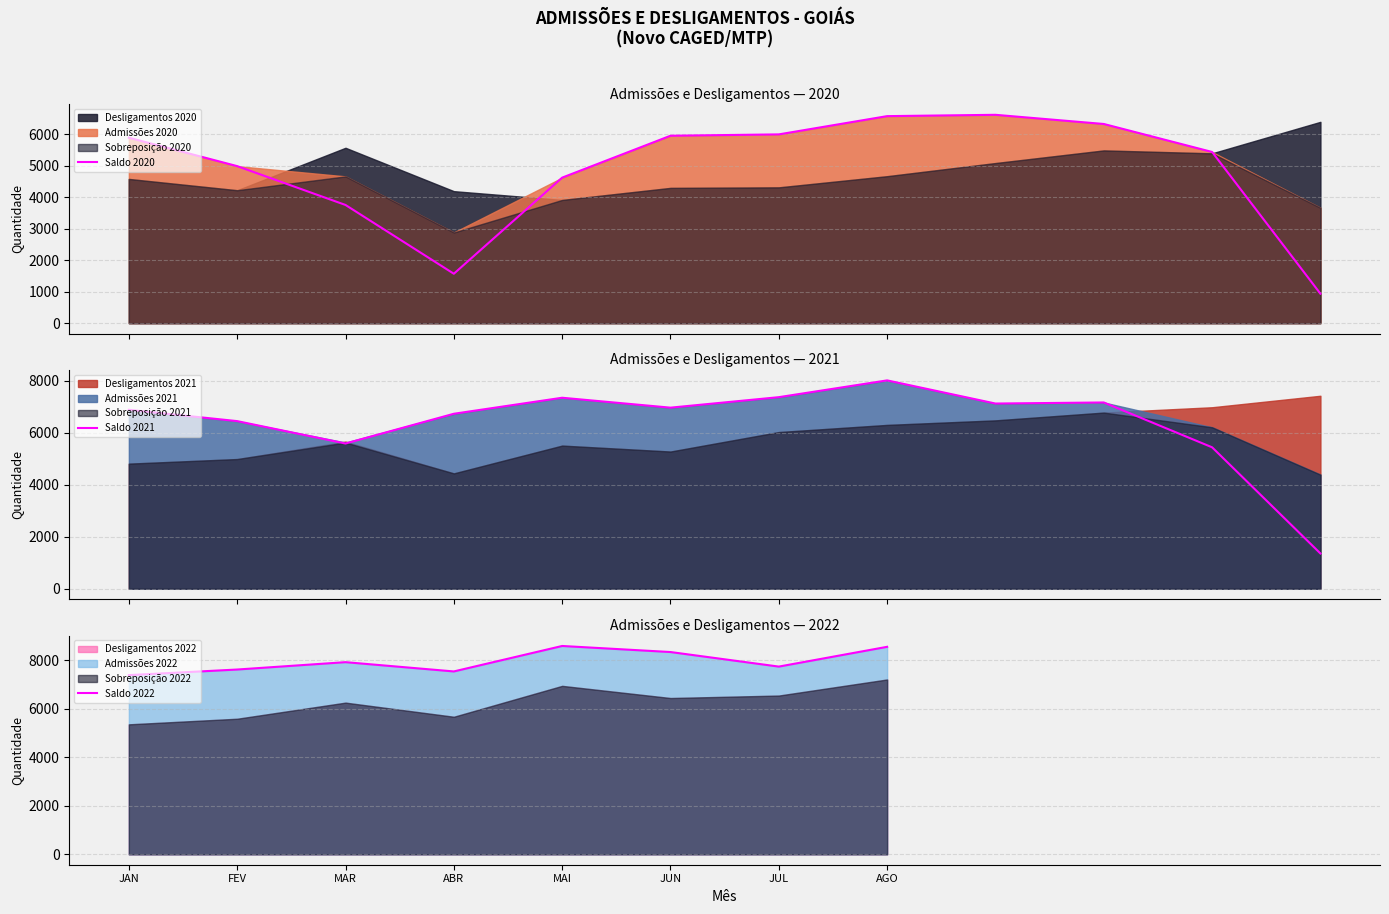

True or false: Saldo 2022 has a value of 7930 at MAR.

True